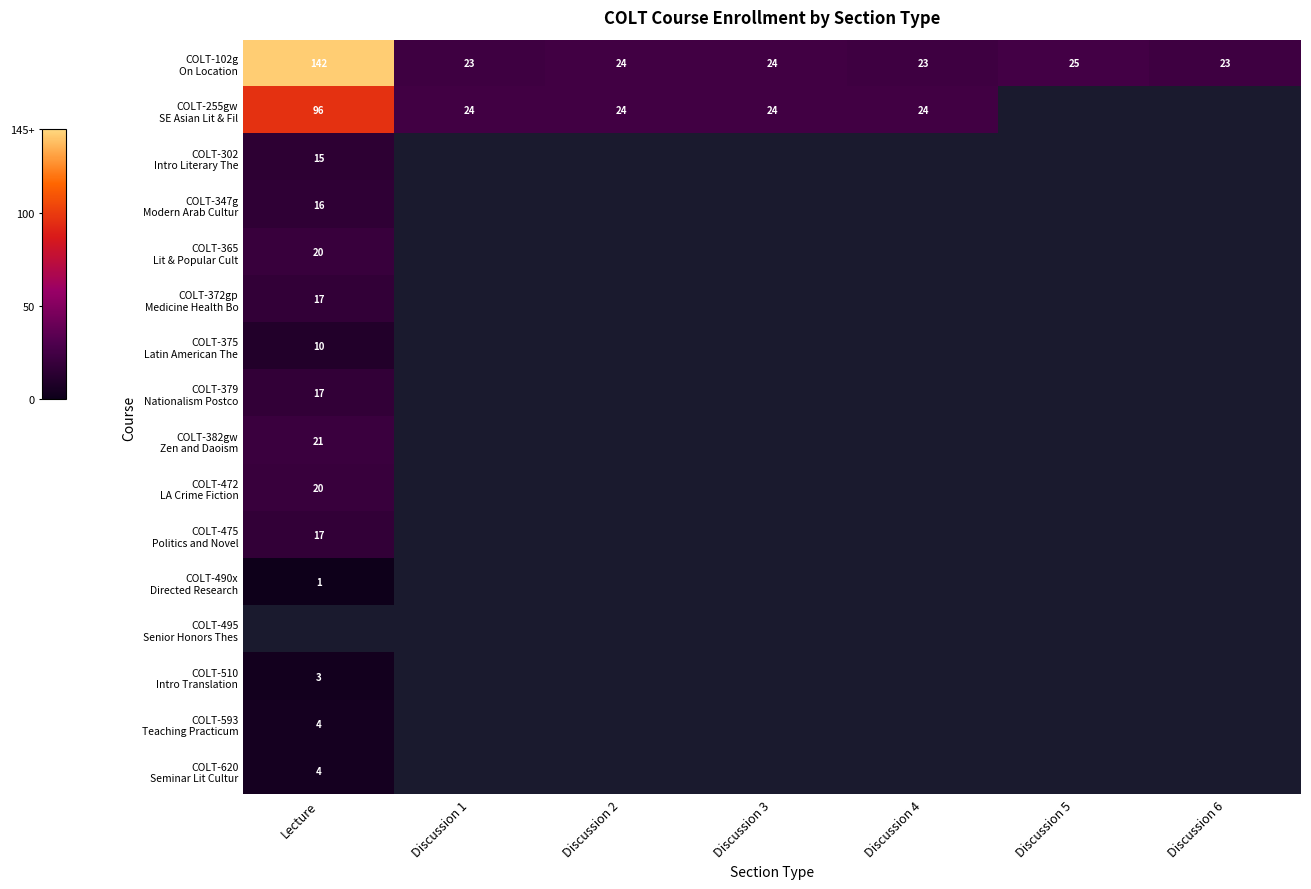

At which category is the sum across all series the highest?

Lecture